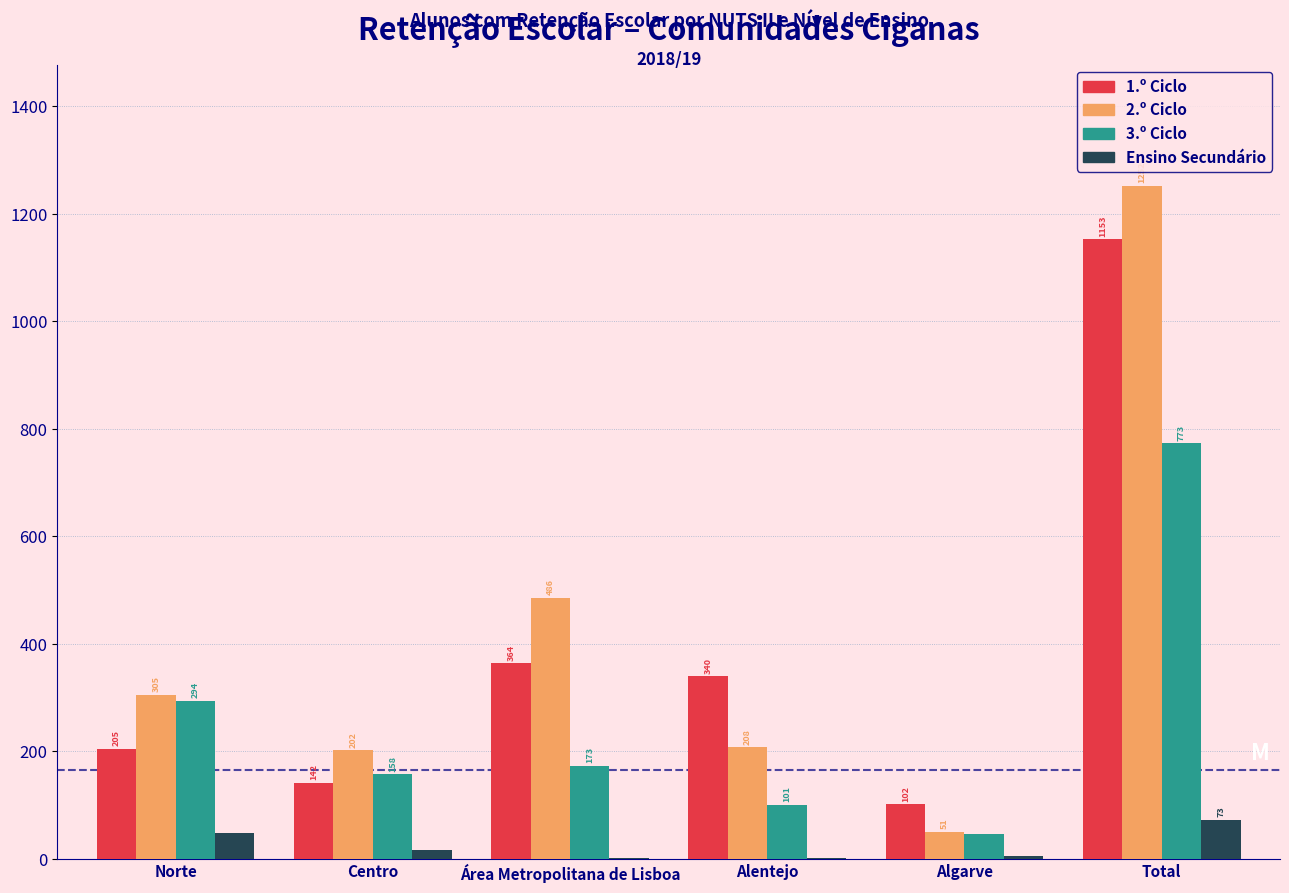

Reading left to right, list all the values displayed in this chart.

1.º Ciclo: Norte=205	Centro=142	Área Metropolitana de Lisboa=364	Alentejo=340	Algarve=102	Total=1153
2.º Ciclo: Norte=305	Centro=202	Área Metropolitana de Lisboa=486	Alentejo=208	Algarve=51	Total=1252
3.º Ciclo: Norte=294	Centro=158	Área Metropolitana de Lisboa=173	Alentejo=101	Algarve=47	Total=773
Ensino Secundário: Norte=48	Centro=17	Área Metropolitana de Lisboa=2	Alentejo=1	Algarve=5	Total=73